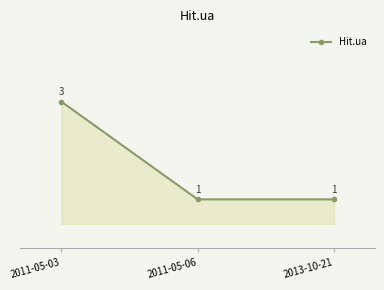

What is the value of the 2nd point from the left?

1